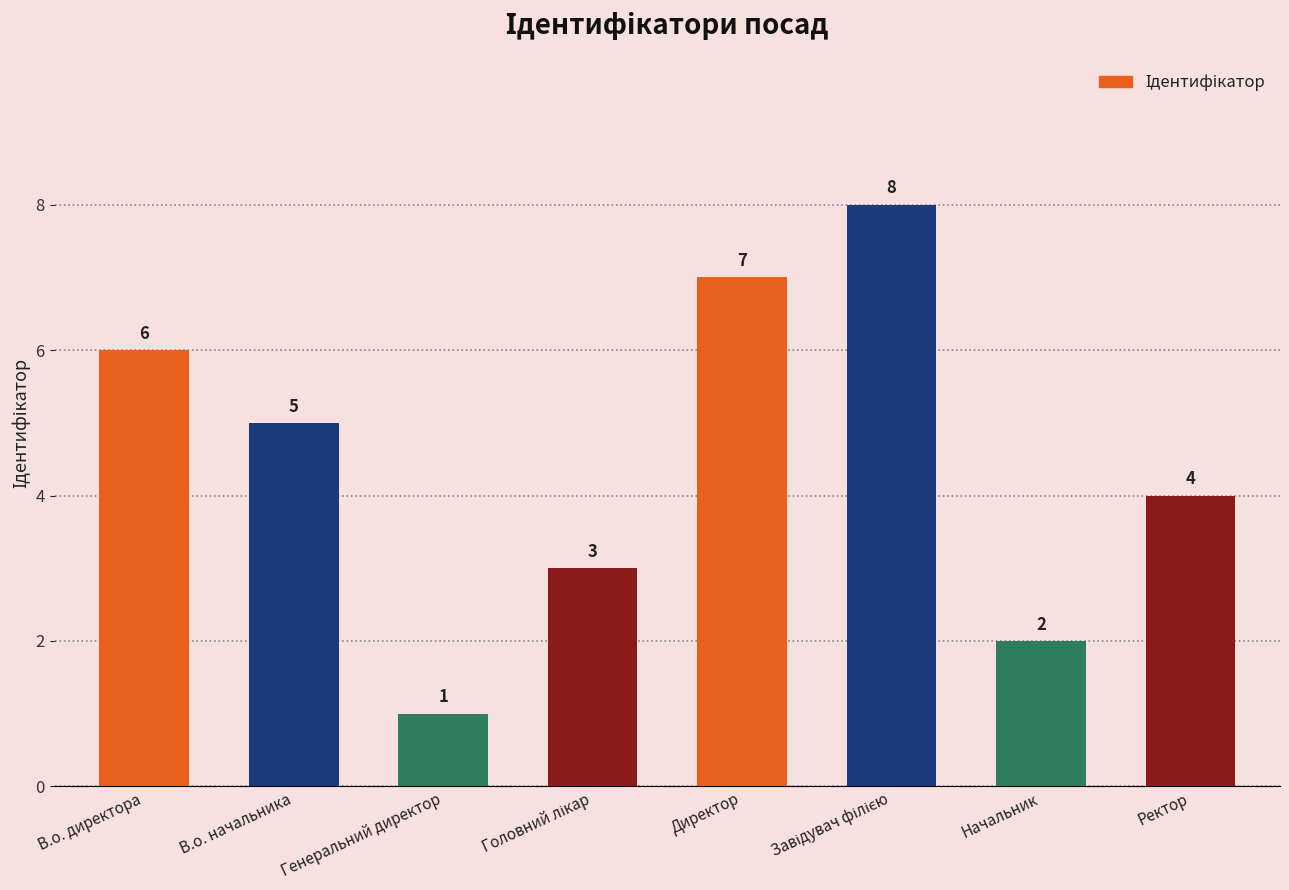

How many bars are there in total?

8